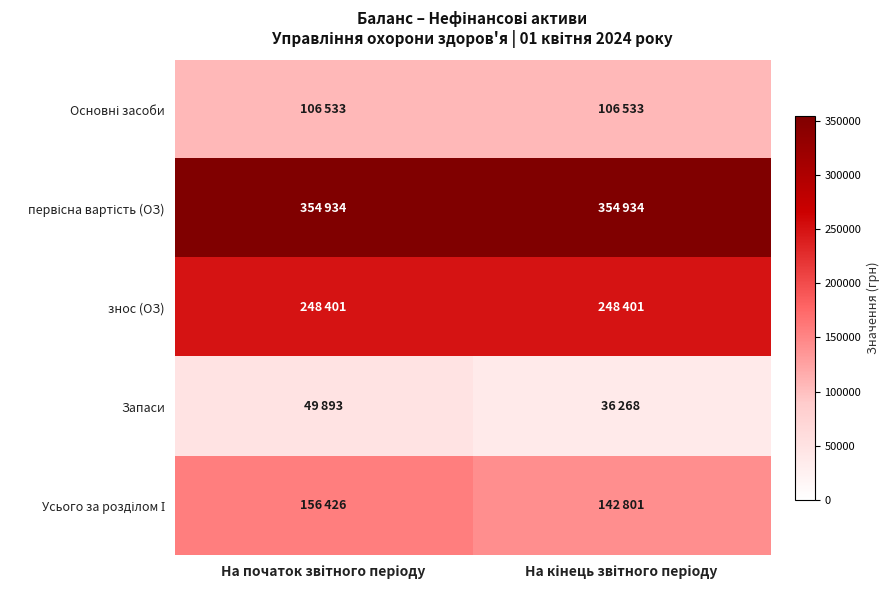

At which category does the chart reach its minimum across all series?

На кінець звітного періоду